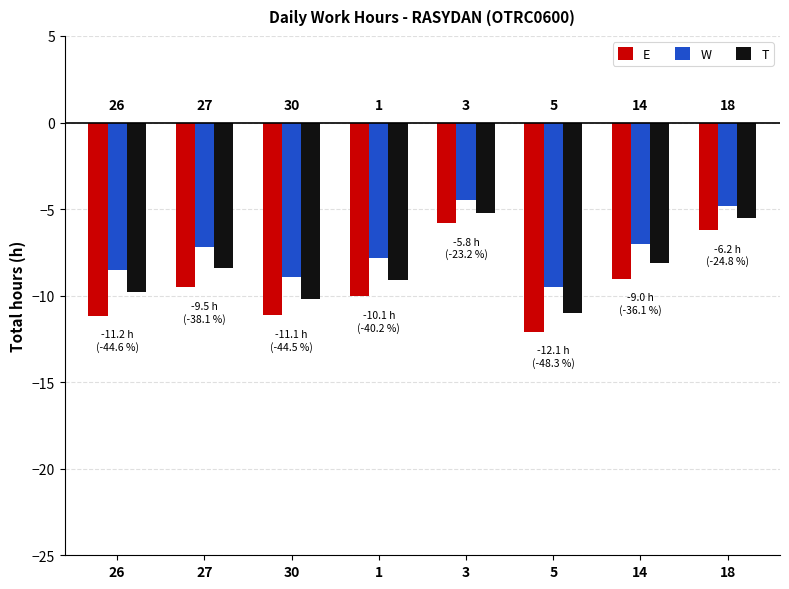

What is the smallest value displayed?

-12.1